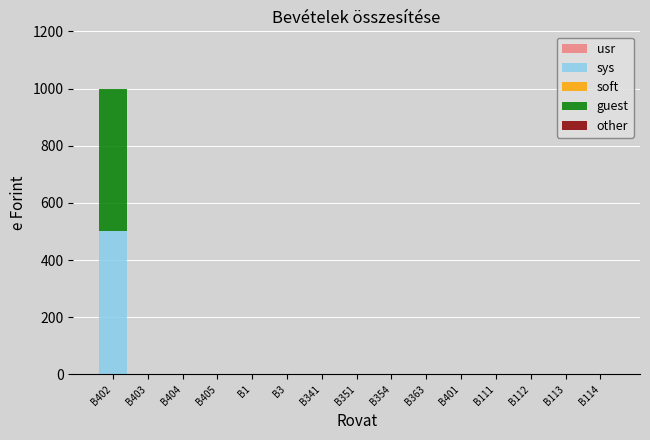

Which category has the highest value in the sys series?

B402